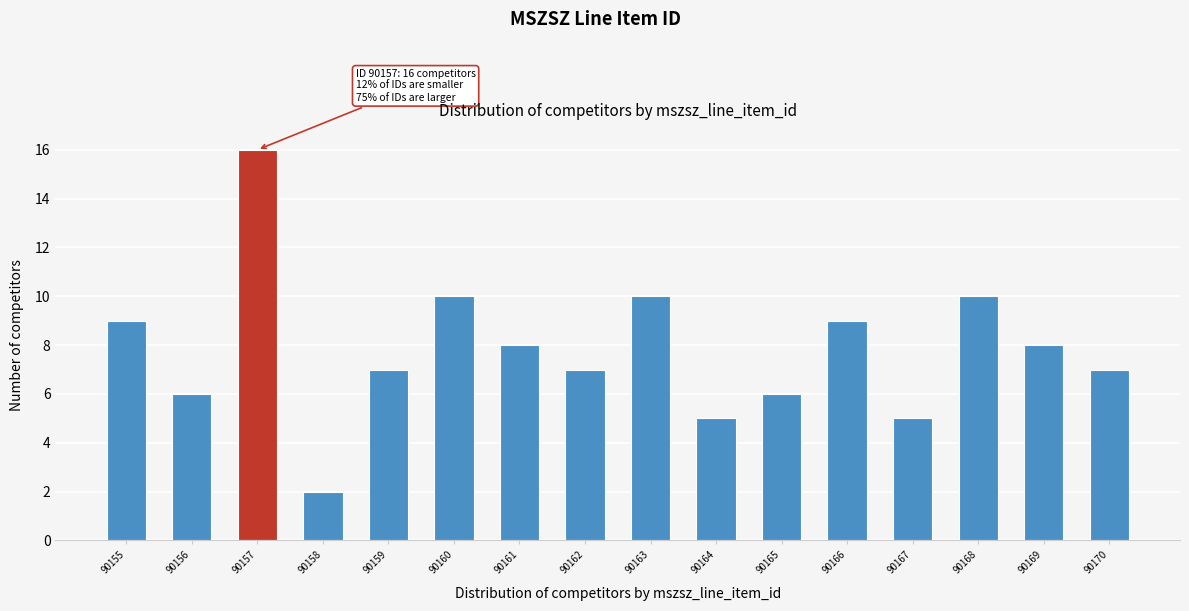

Reading left to right, transcribe all the data shown in this chart.

90155=9	90156=6	90157=16	90158=2	90159=7	90160=10	90161=8	90162=7	90163=10	90164=5	90165=6	90166=9	90167=5	90168=10	90169=8	90170=7